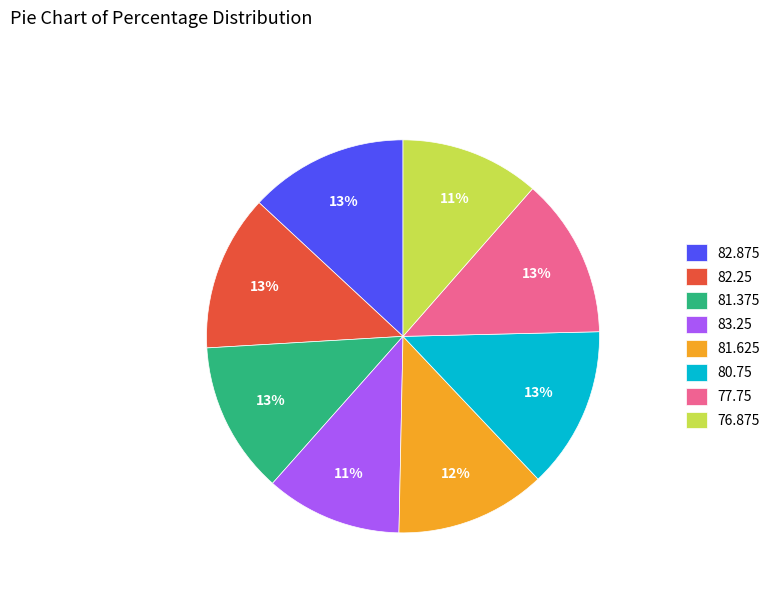

To the nearest percent, what is the average slice percentage?

12%